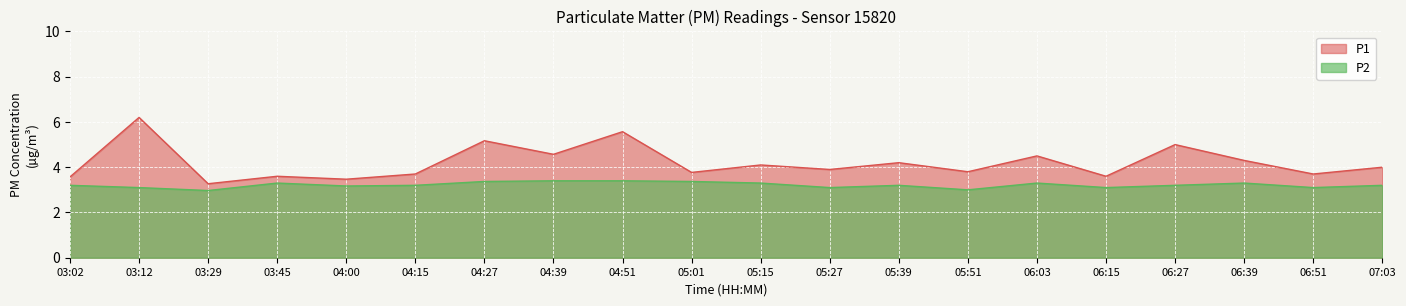

What is the difference between the second highest and minimum values in the P2 series?

0.4